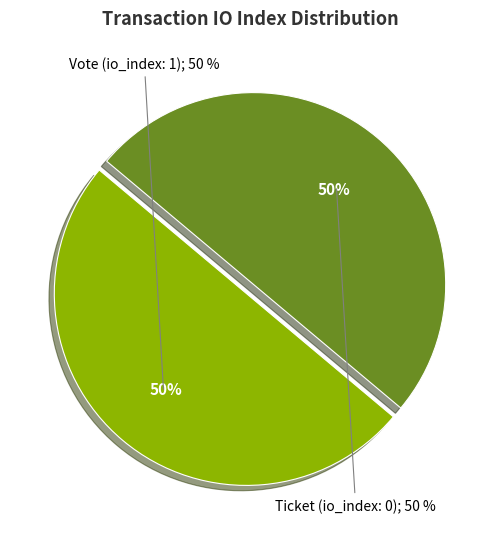

Combined, do Ticket (index 0) and Vote (index 1) account for over 50%?

Yes